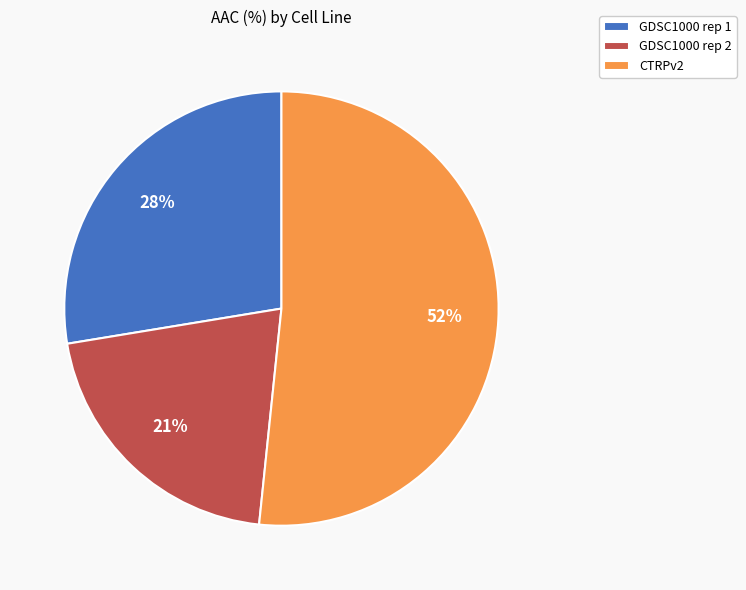

Is the sum of CTRPv2 and GDSC1000 rep 1 greater than half?

Yes